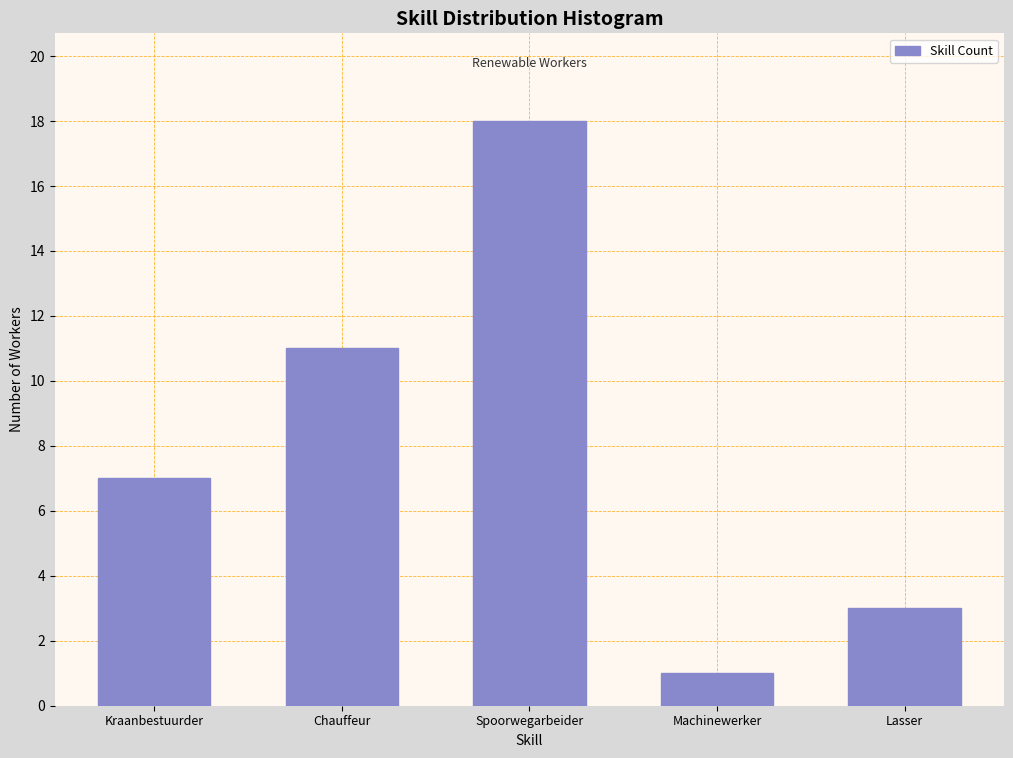

Reading left to right, list all the values displayed in this chart.

7	11	18	1	3